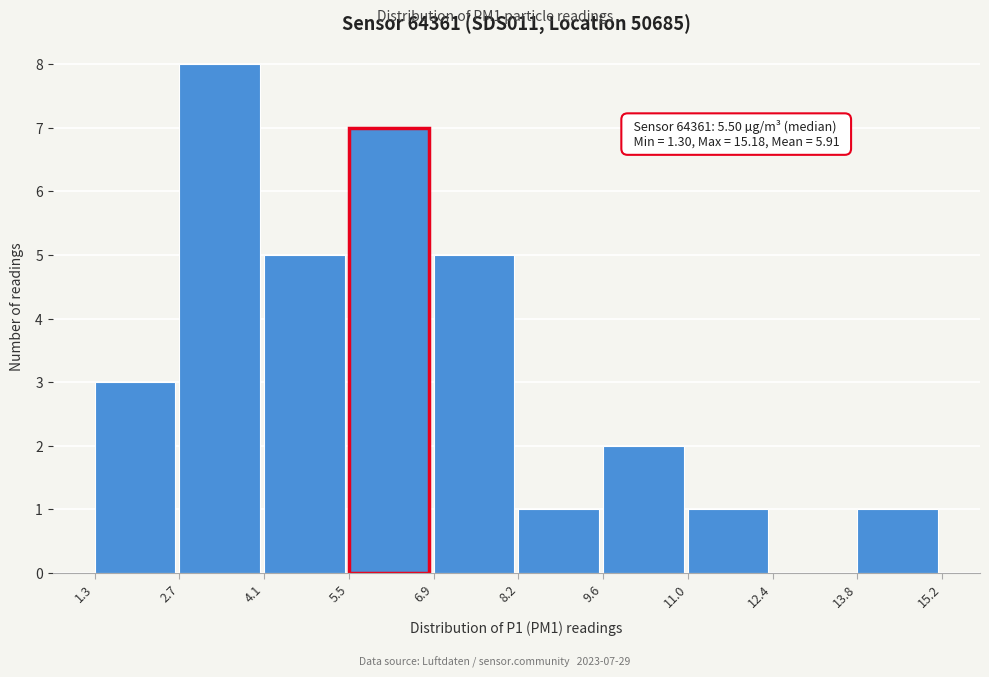

Over which range of the x-axis is the bar tallest?

2.7 to 4.1